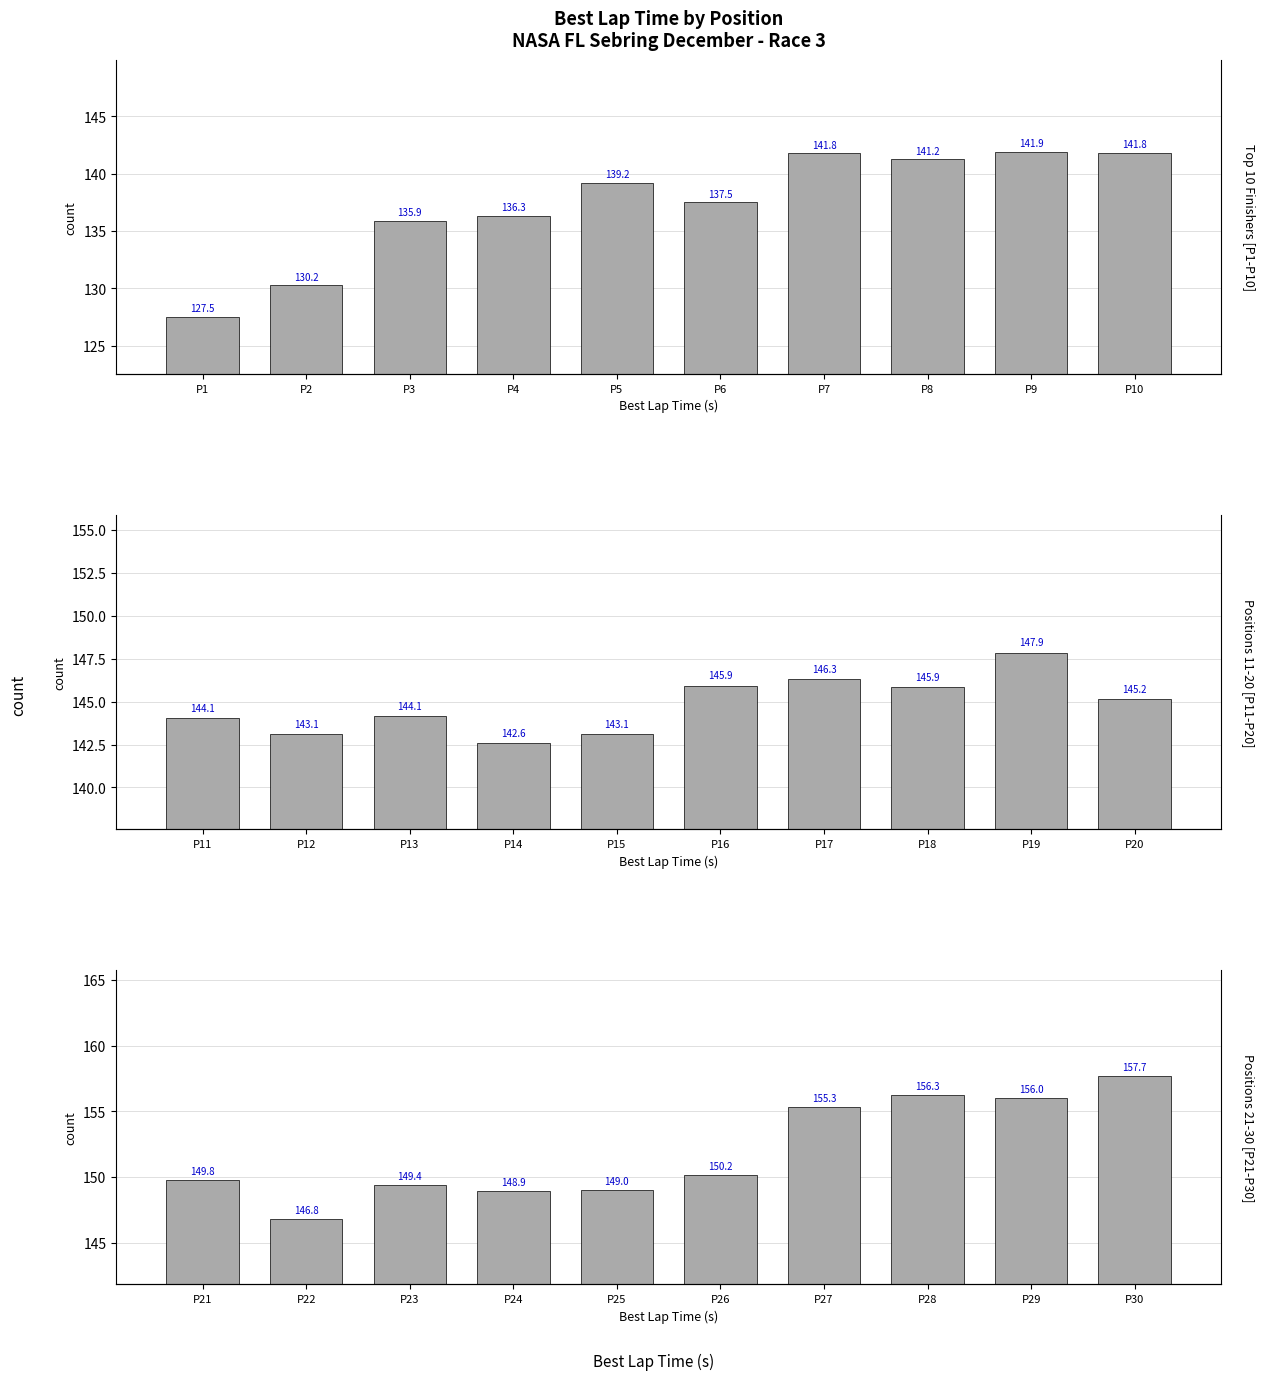

At P5, list the series in order from smallest to largest.

P1-P10, P11-P20, P21-P30